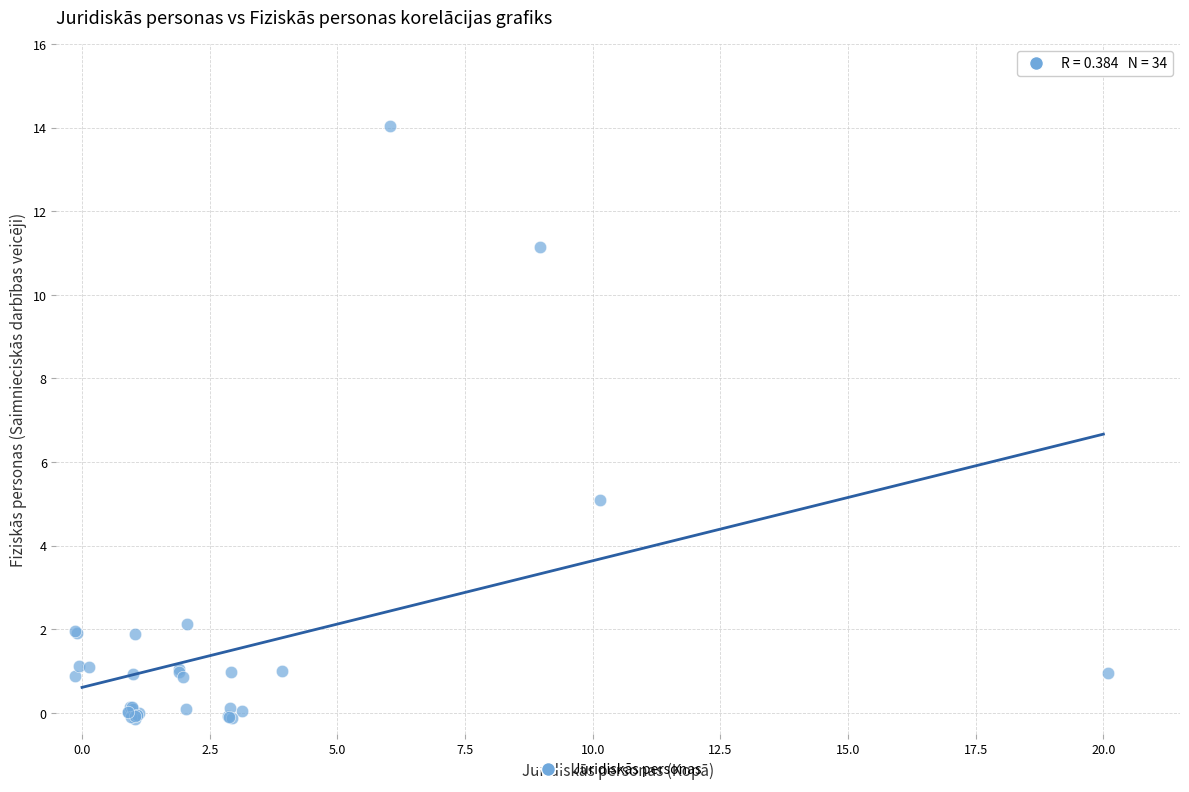

What Y value in the scatter plot is closest to 6?

5.1